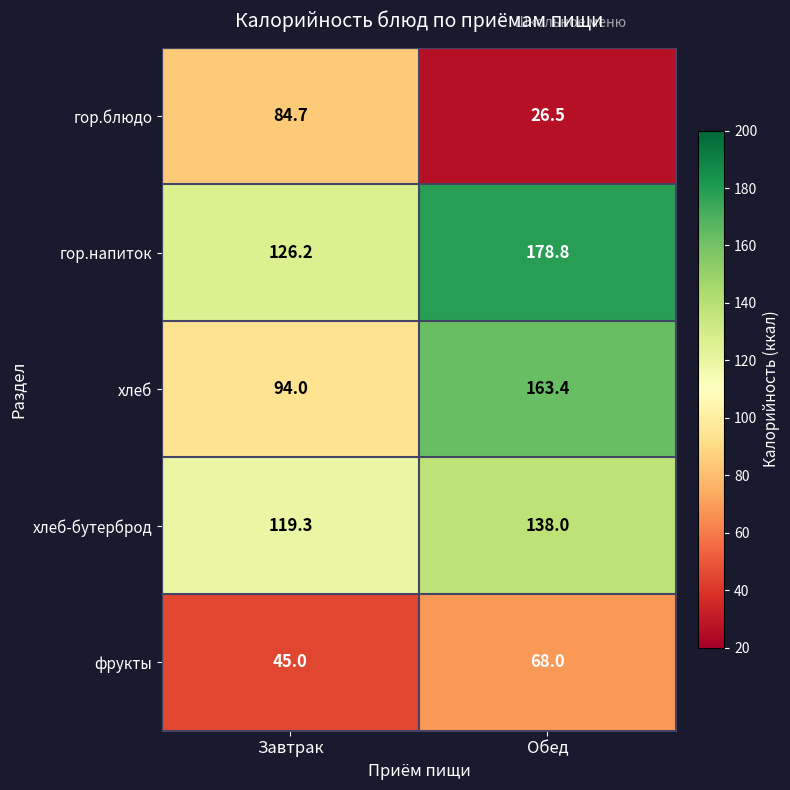

Reading left to right, list all the values displayed in this chart.

гор.блюдо: 84.7	26.5
гор.напиток: 126.2	178.8
хлеб: 94.0	163.4
хлеб-бутерброд: 119.3	138.0
фрукты: 45.0	68.0